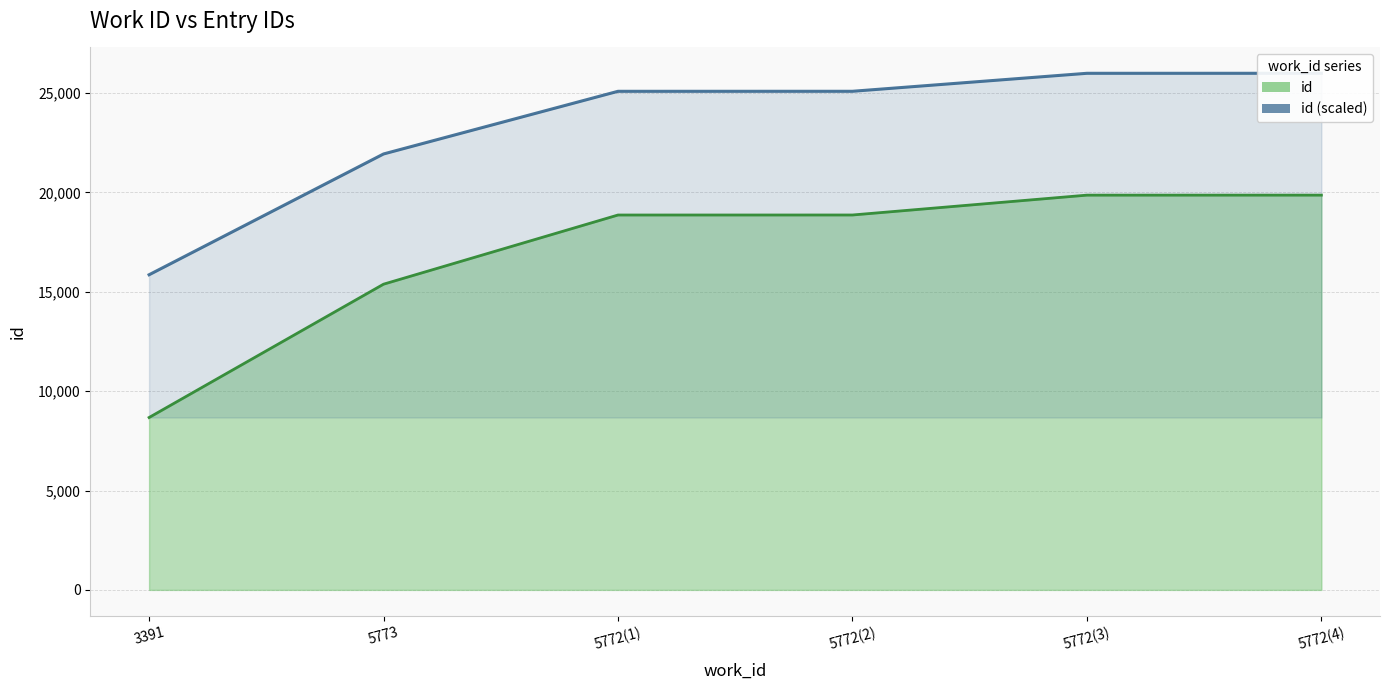

Reading left to right, extract all data points from this chart.

15860.3	21939.4	25093.1	25094.0	25999.1	26000.0